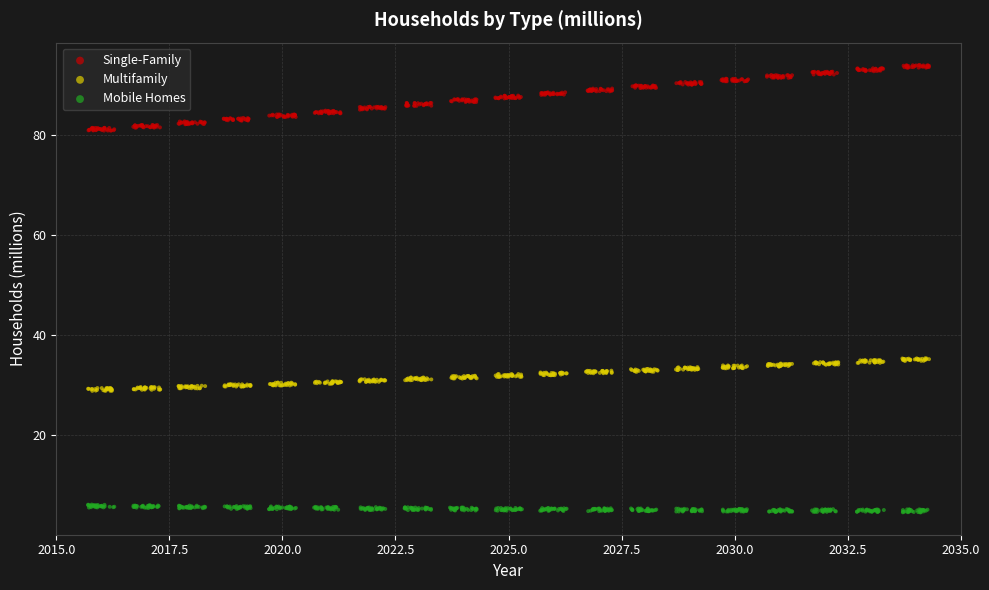

Which series has the largest Y range (max minus min)?

Single-Family